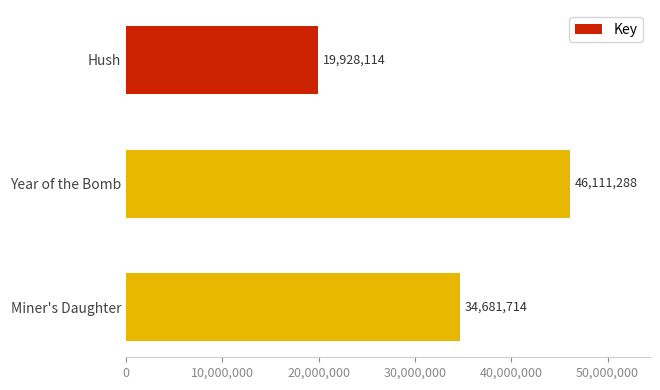

What is the difference between the second highest and minimum values?

14753600